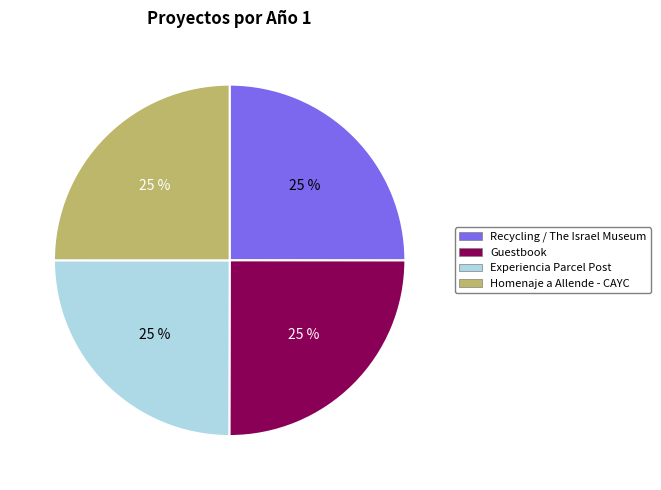

How many slices are in this pie chart?

4